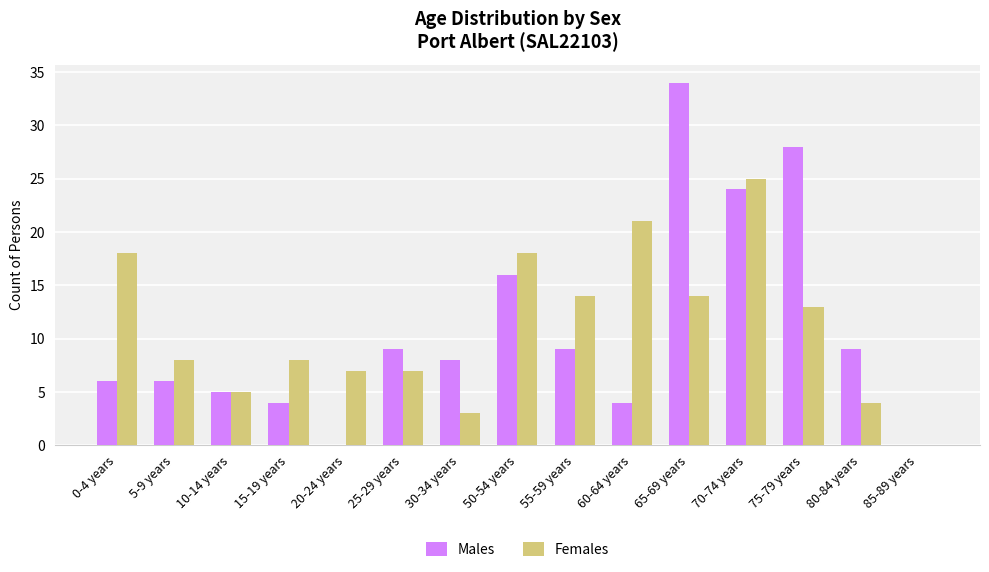

What is the total value across all series at 20-24 years?

7